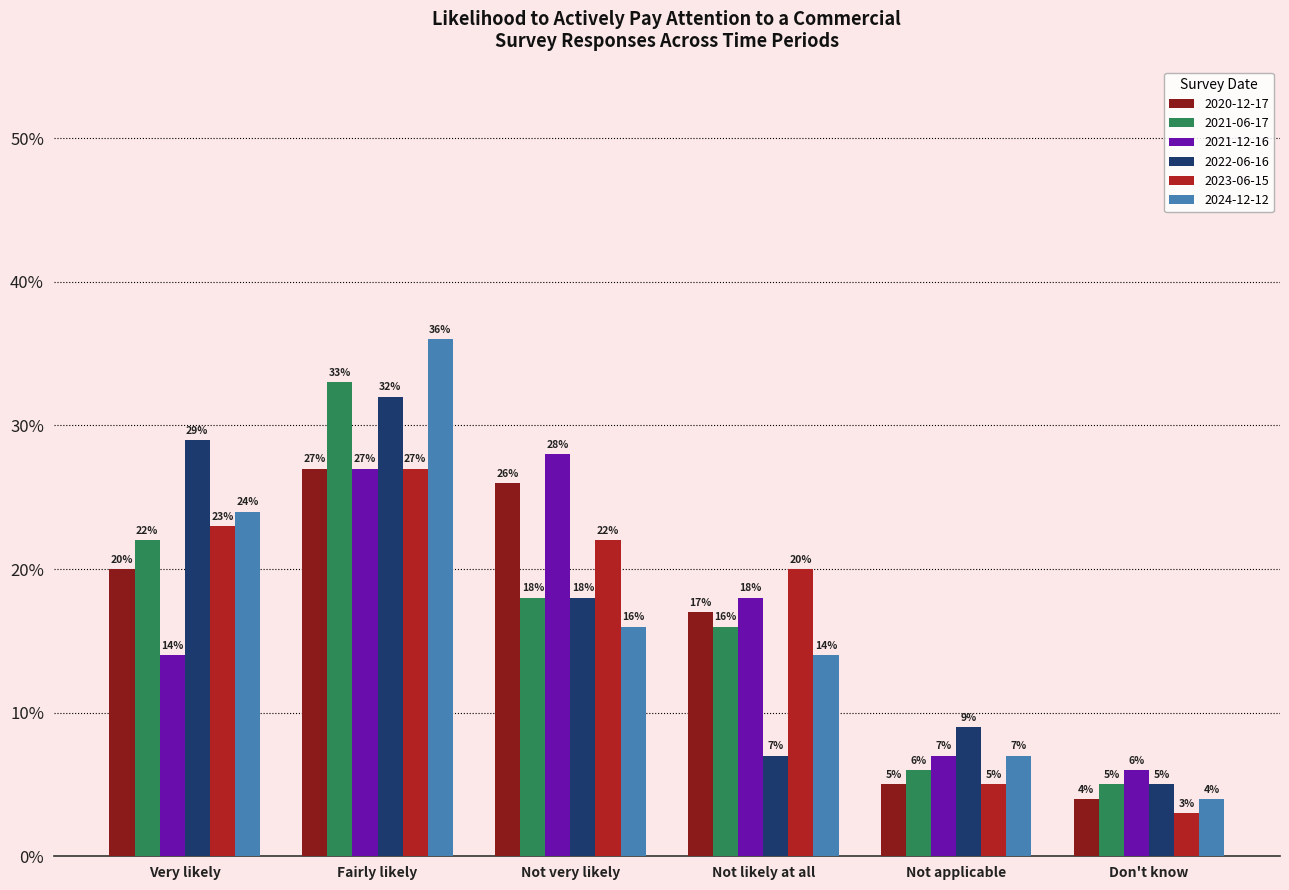

What are all the series names shown in the legend?

2020-12-17, 2021-06-17, 2021-12-16, 2022-06-16, 2023-06-15, 2024-12-12